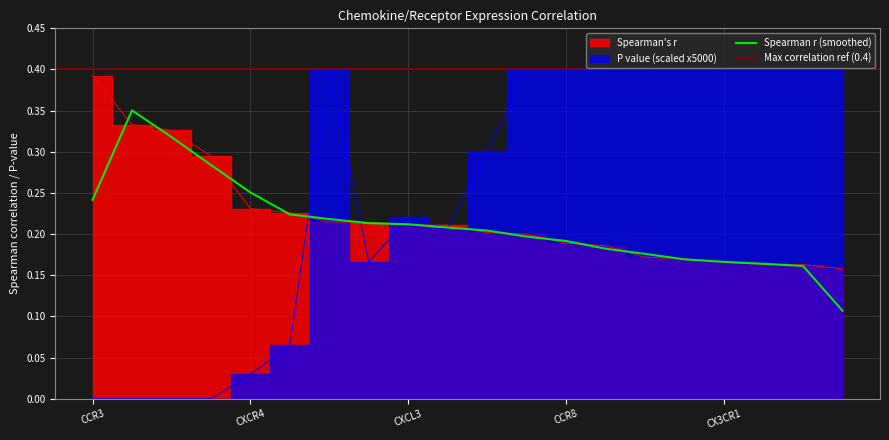

Is it true that the value at CCR8 is 0.3?

False